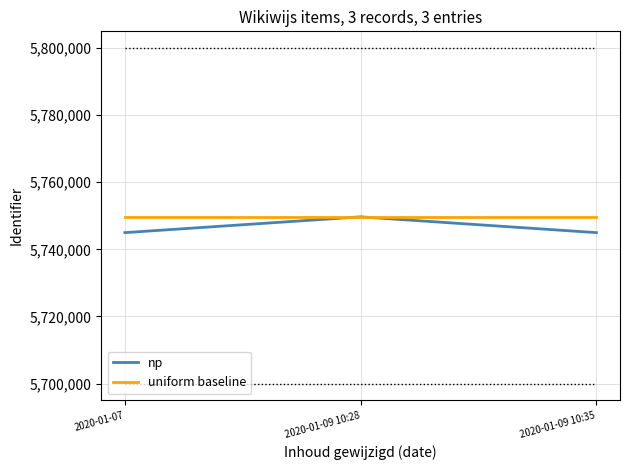

What is the maximum value shown in the chart?

5749700